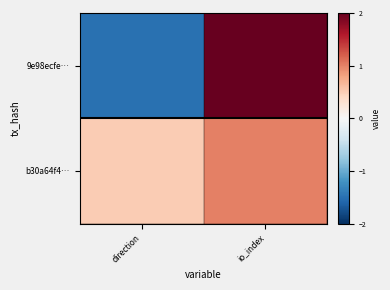

Rank the series by their maximum value, from highest to lowest.

9e98ecfe…, b30a64f4…